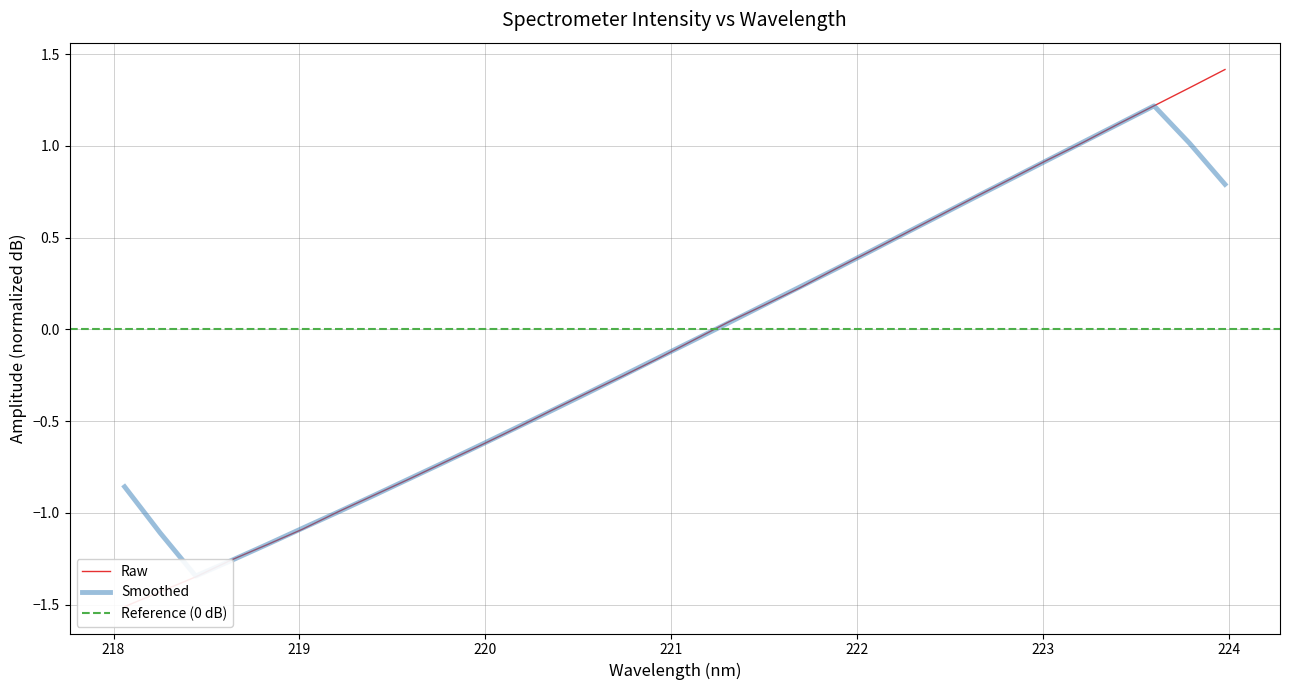

What is the greatest value displayed?

1.4